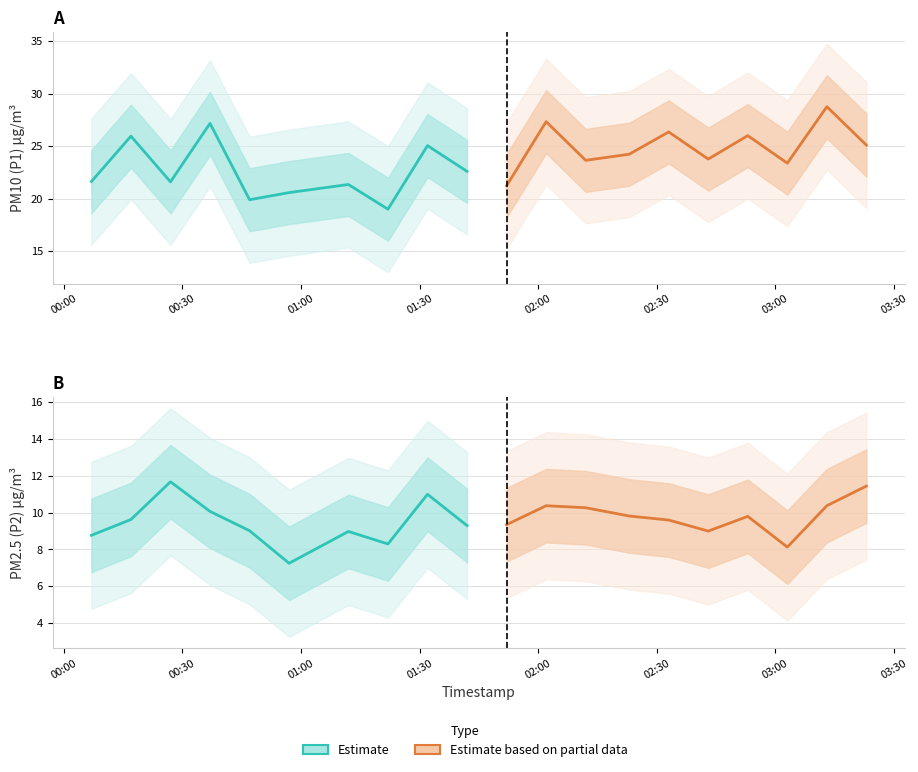

What is the difference between the maximum and minimum values in the P1 Estimate series?

8.2